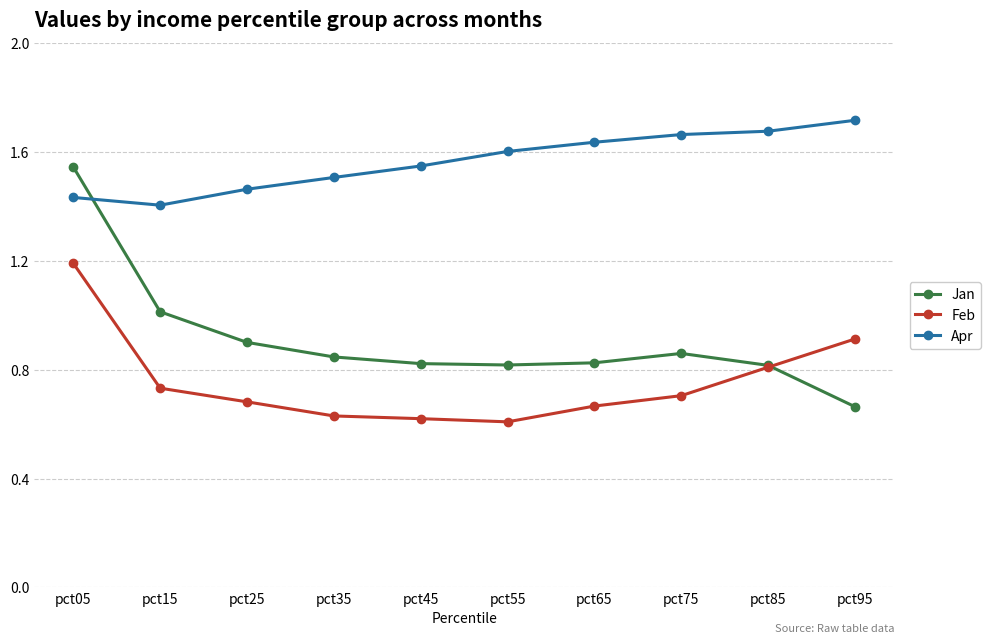

What is the spread (max minus min) of values at pct95?

1.1